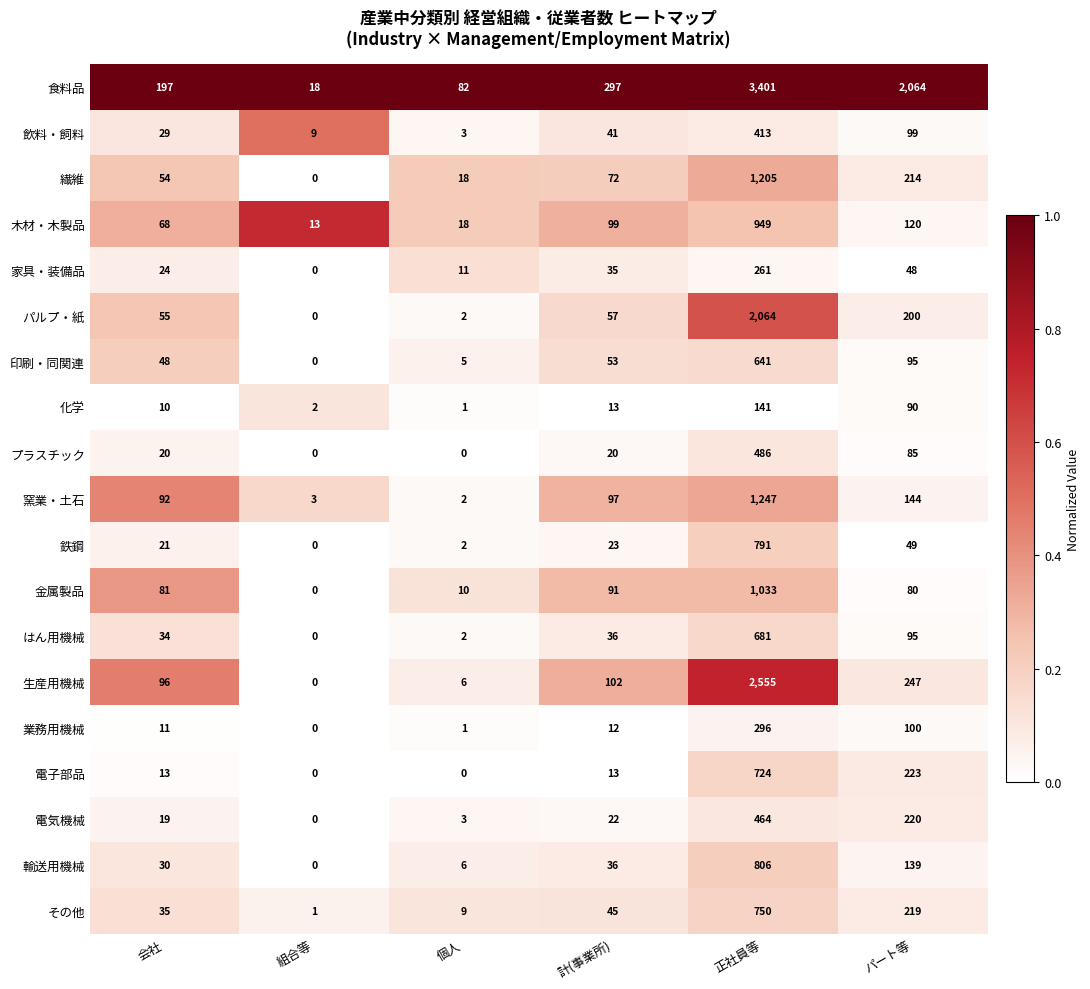

True or false: 化学 has a value of 13 at 計(事業所).

True